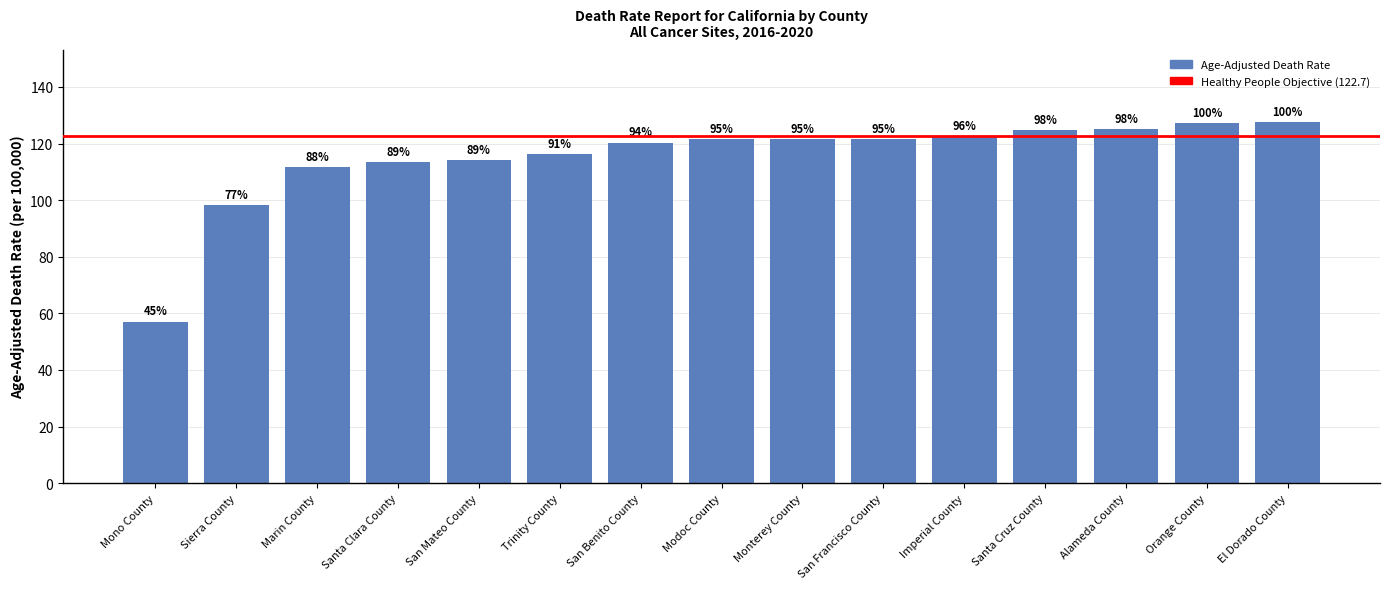

Does the chart contain any negative values?

No